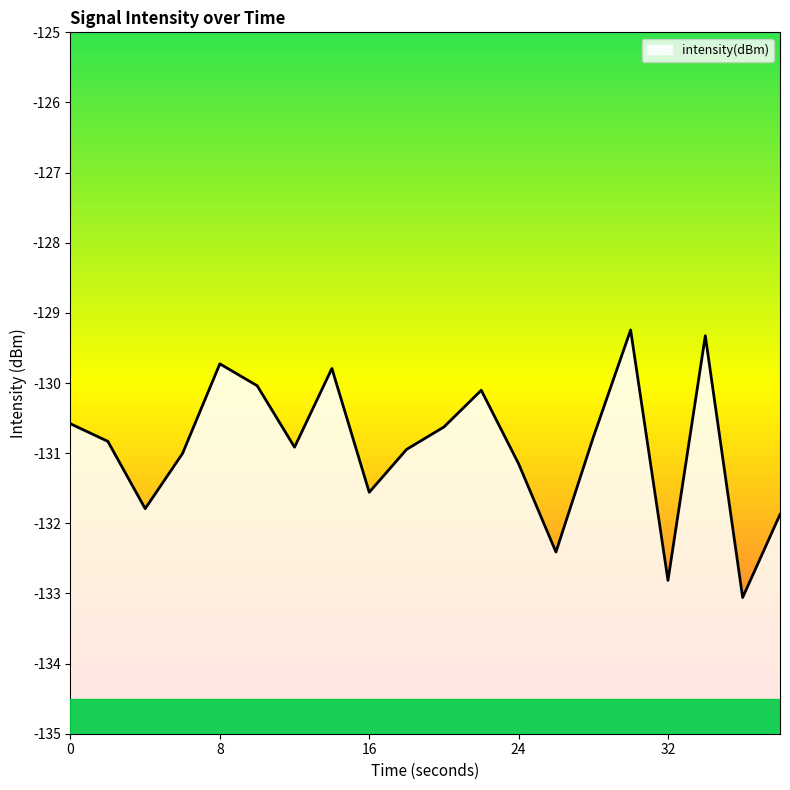

Is it true that the value at 28 is -46.1?

False